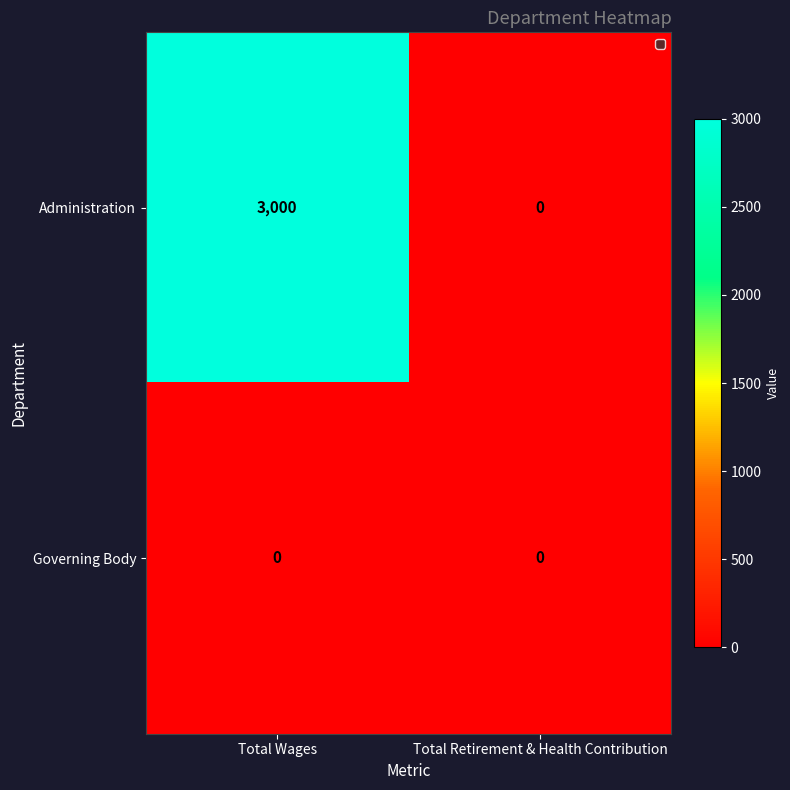

What is the maximum value shown in the chart?

3000